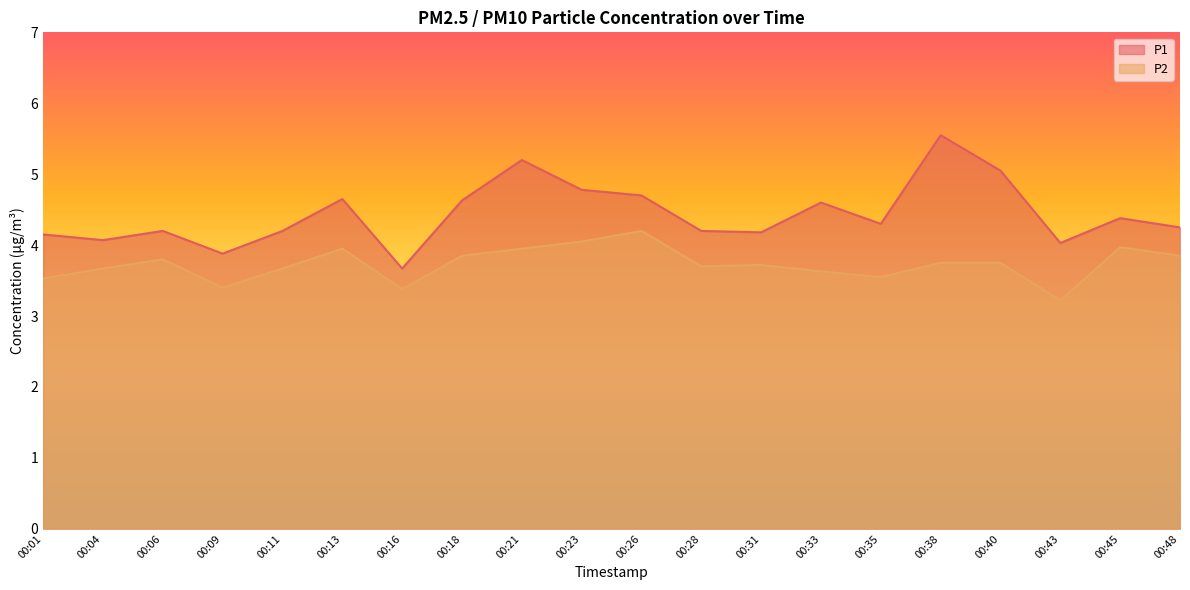

True or false: P1 and P2 intersect in this chart.

False